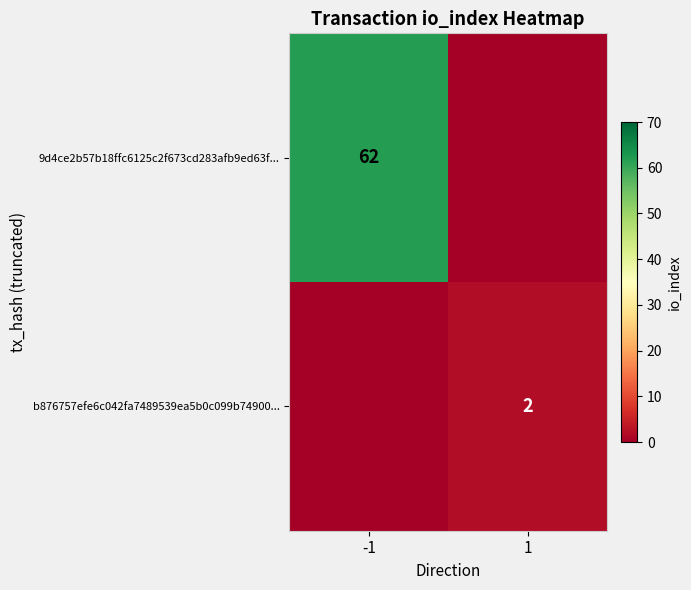

Is it true that 9d4ce2b57b18ffc6125c2f673cd283afb9ed63f... equals 62 at -1?

True